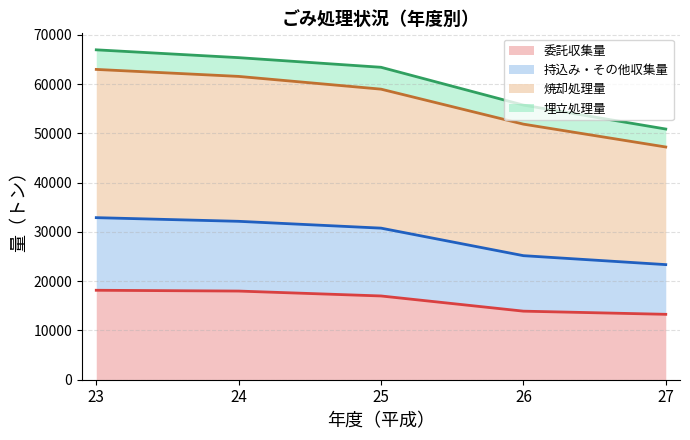

At which category does the chart reach its peak across all series?

23